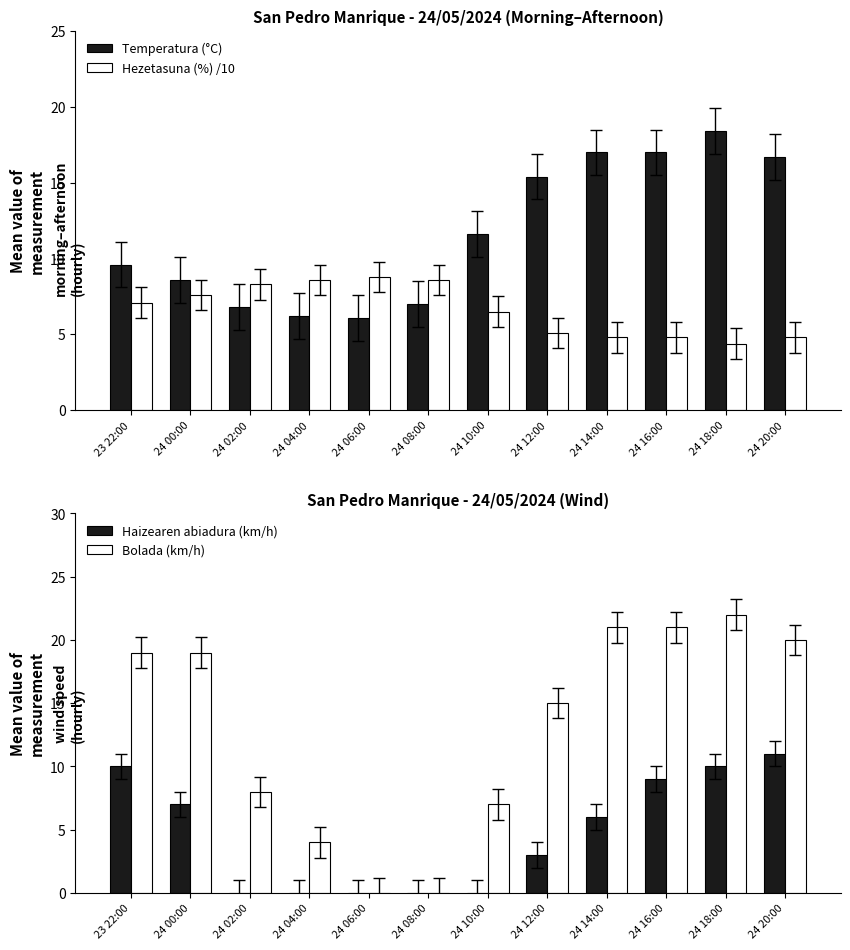

Which label corresponds to the largest value in the chart?

24 18:00